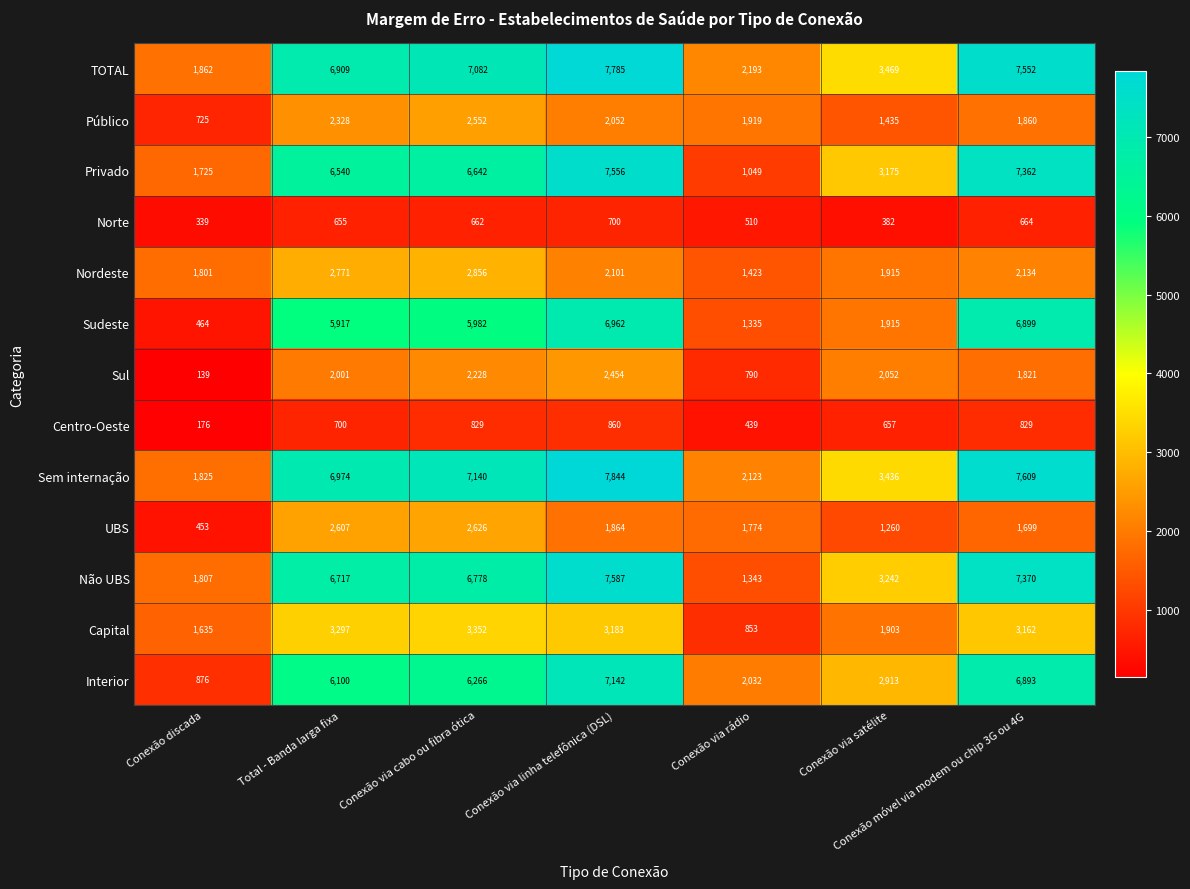

How many categories are shown in the chart?

7